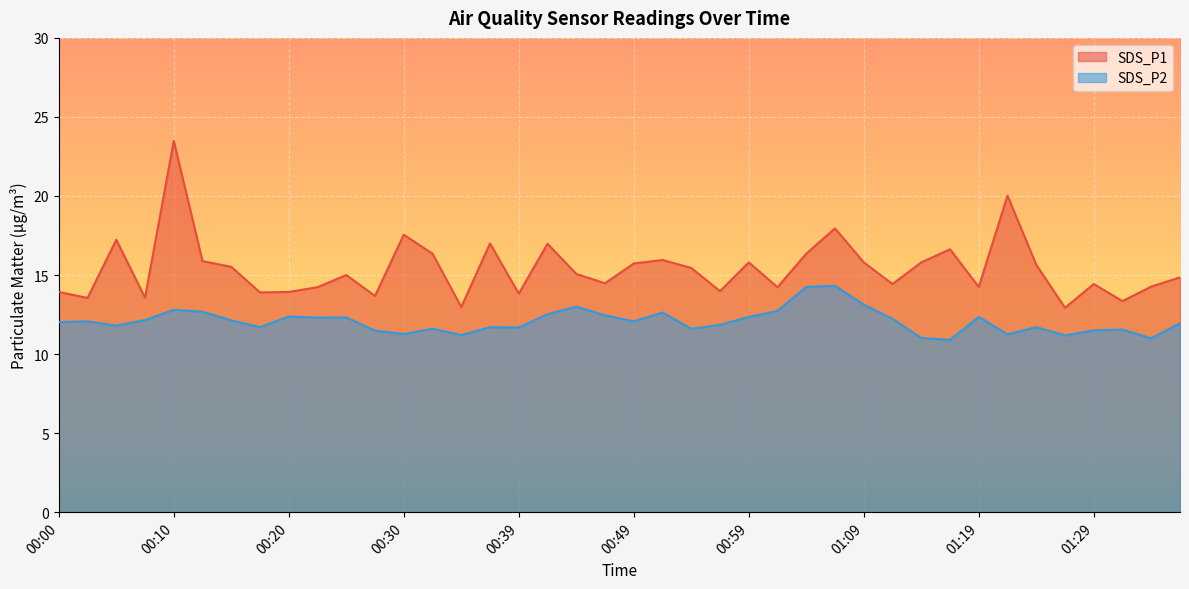

How many interior local peaks does the SDS_P2 series have?

12